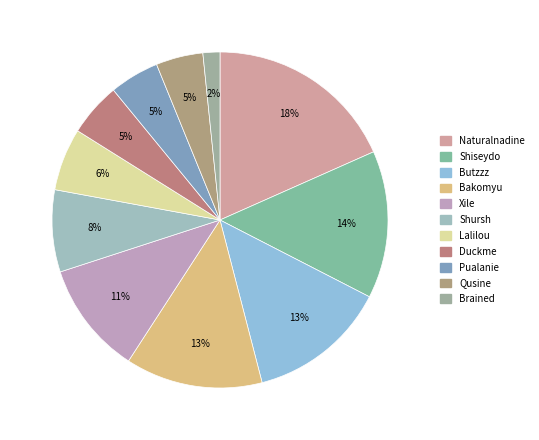

Does Pualanie account for over 50% of the chart?

No